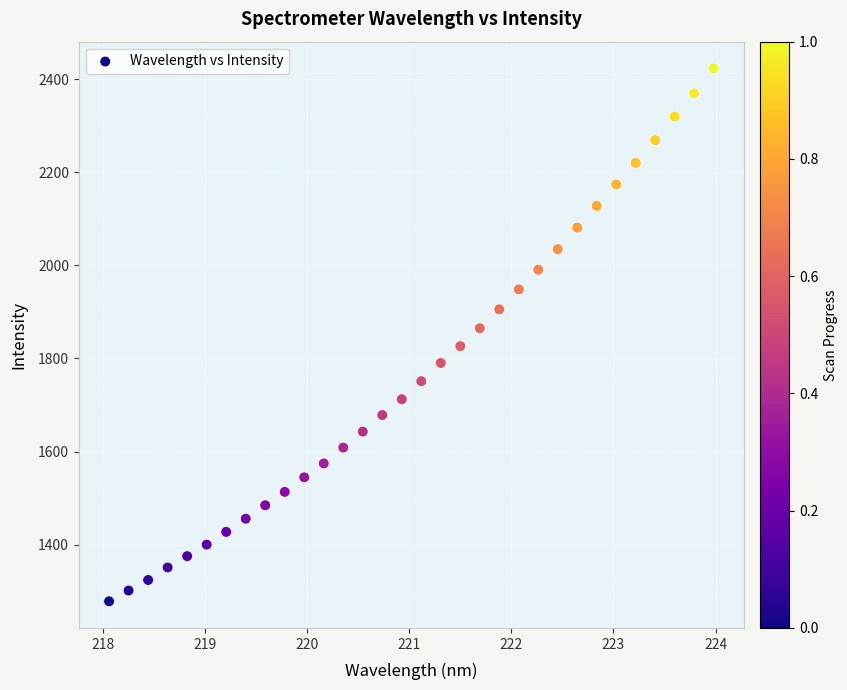

What is the range of Y values (max minus min)?

1144.9